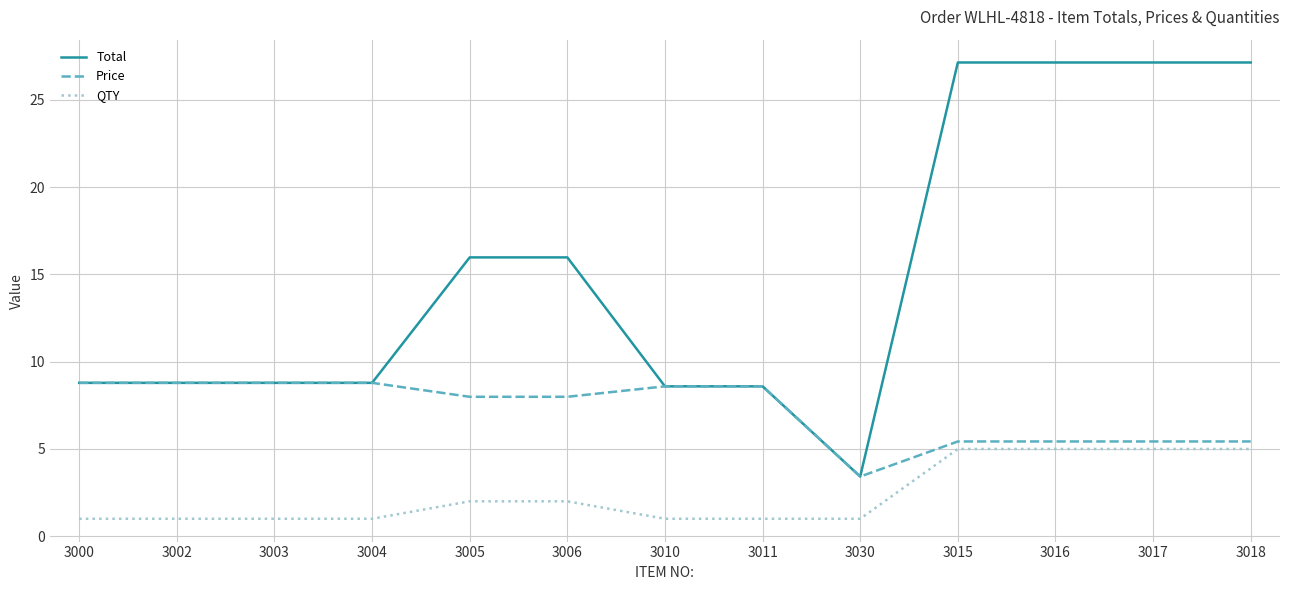

What position from the left is 3030?

9